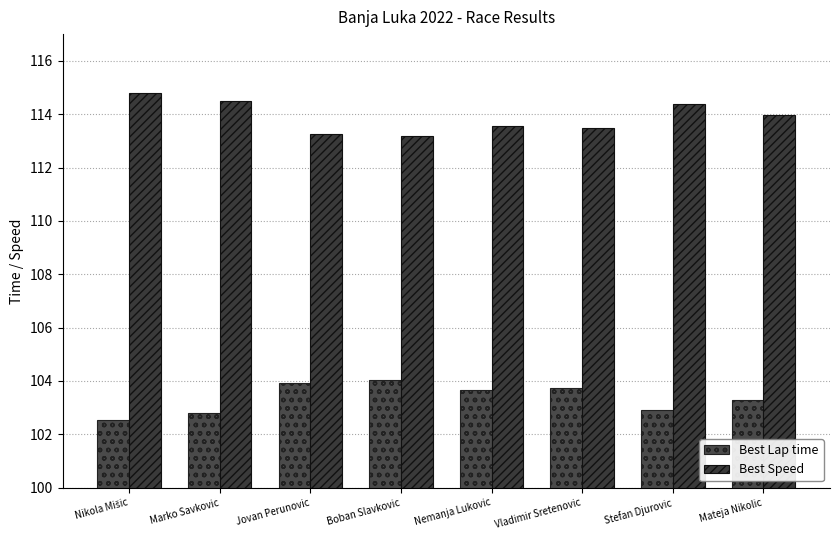

Between Jovan Perunovic and Vladimir Sretenovic, which series saw the biggest shift?

Best Speed